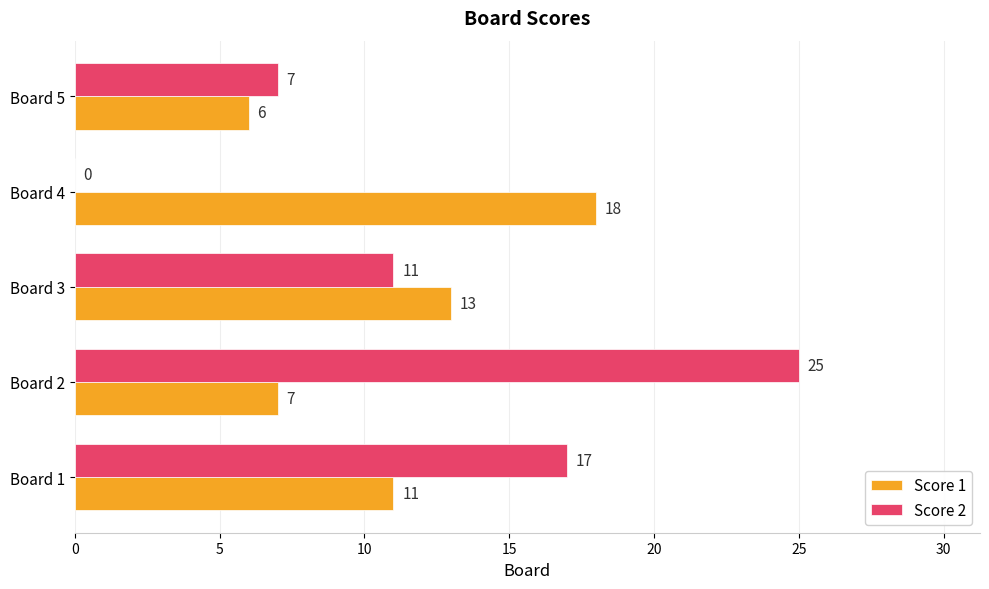

Count the Score 2 values in the range 7 to 17.

3